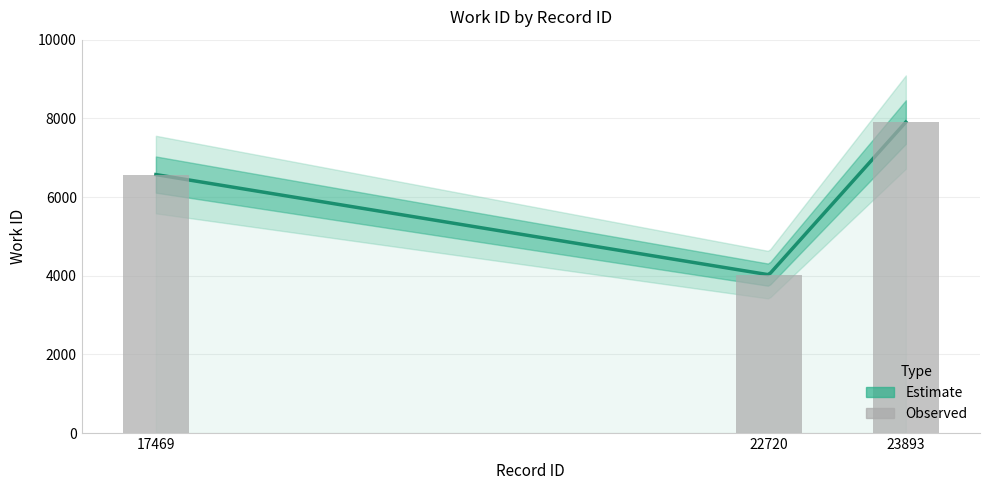

Rank the categories by value from highest to lowest.

23893, 17469, 22720